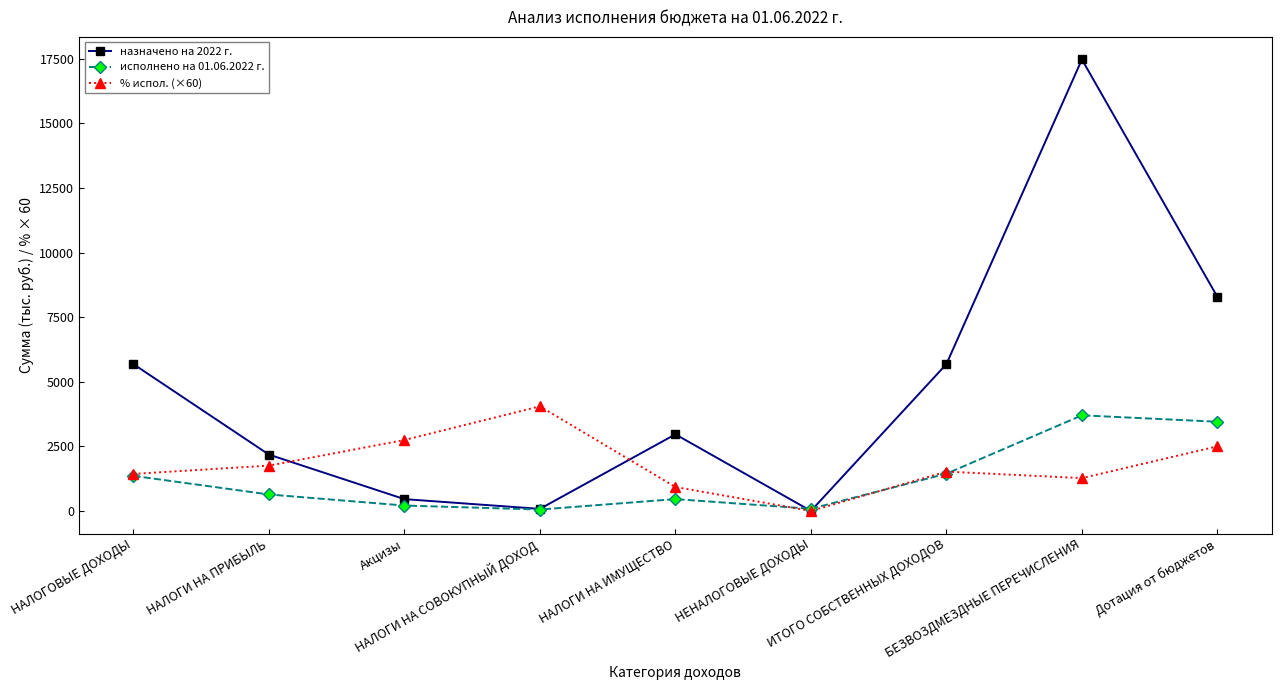

Where is the first local minimum for назначено на 2022 г.?

НАЛОГИ НА СОВОКУПНЫЙ ДОХОД